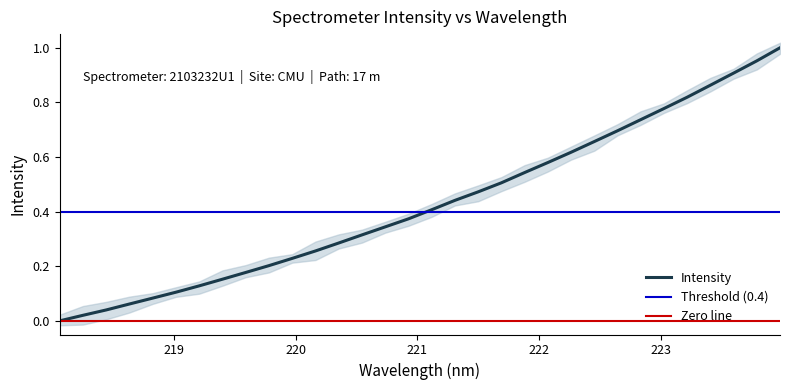

Rank the categories by value from lowest to highest.

218.0596, 218.2508, 218.442, 218.6332, 218.8244, 219.0156, 219.2067, 219.3979, 219.589, 219.7801, 219.9712, 220.1623, 220.3533, 220.5444, 220.7354, 220.9264, 221.1174, 221.3083, 221.4993, 221.6902, 221.8812, 222.0721, 222.263, 222.4538, 222.6447, 222.8355, 223.0264, 223.2172, 223.408, 223.5987, 223.7895, 223.9802